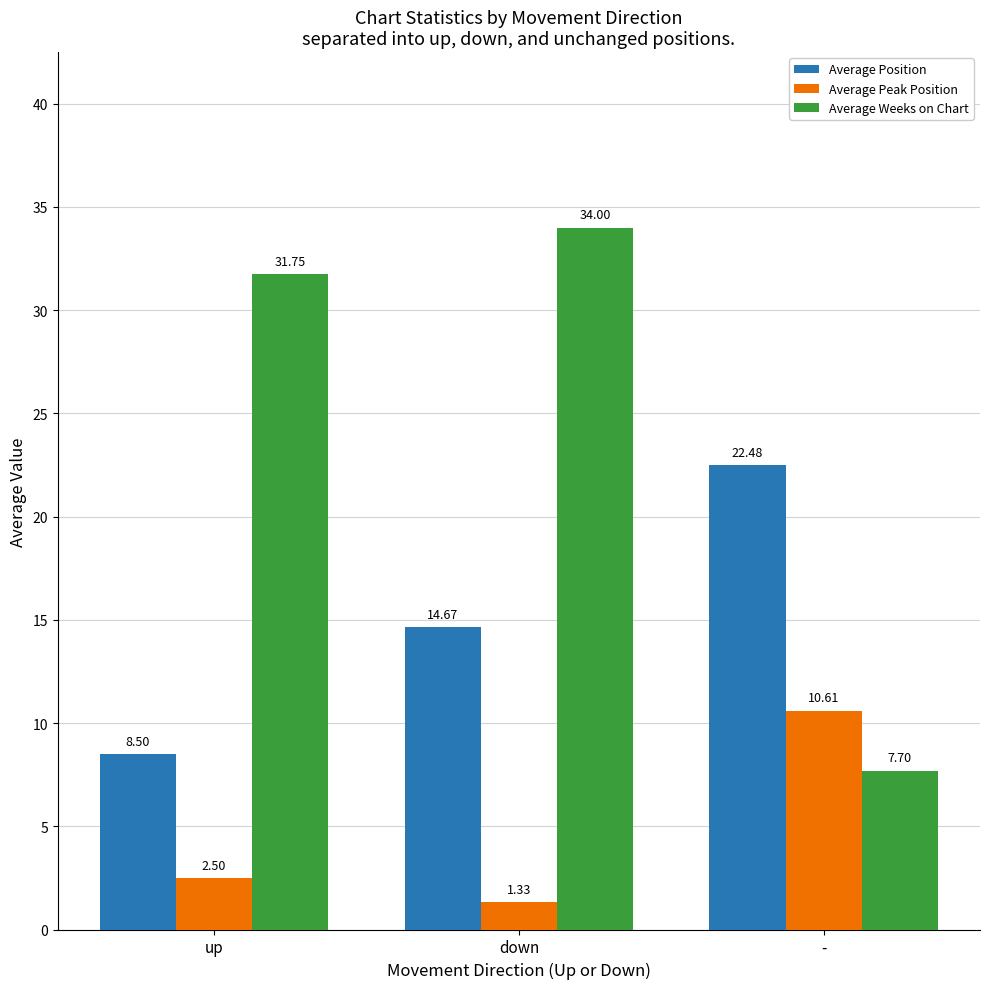

Which series changed the most between up and -?

Average Weeks on Chart